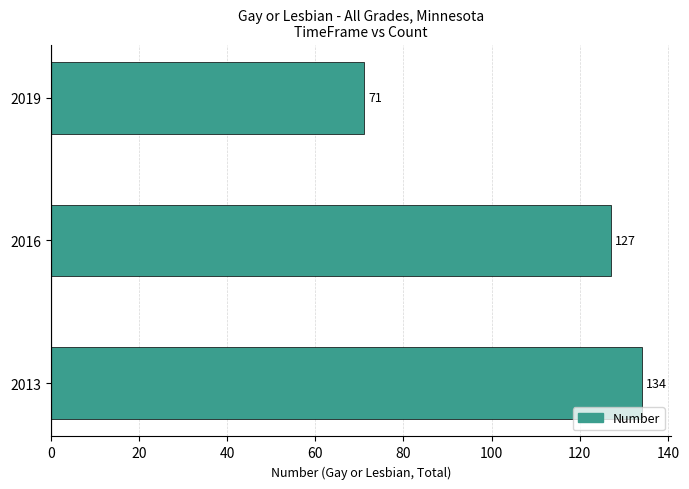

The chart shows a value of 127 at 2016. True or false?

True